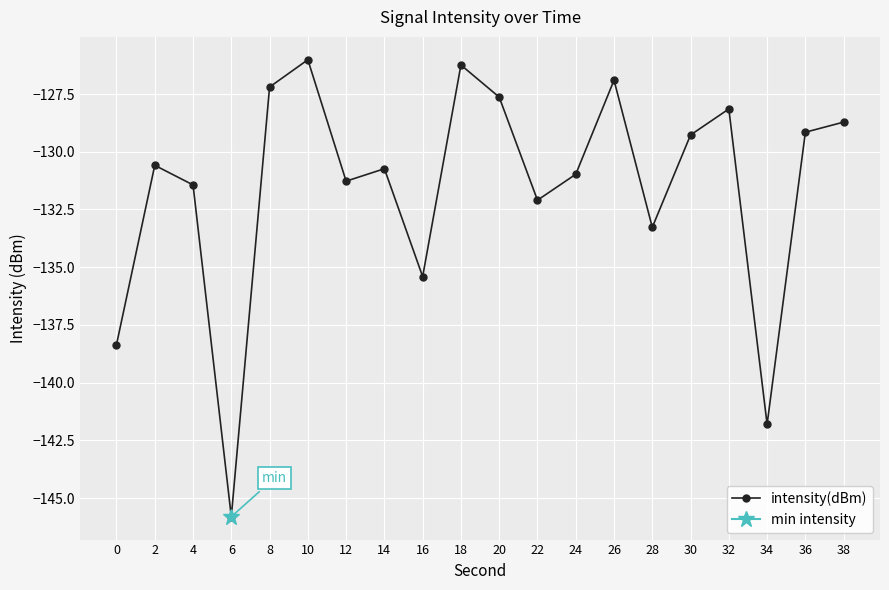

What is the change in value from 8 to 22?

-4.9